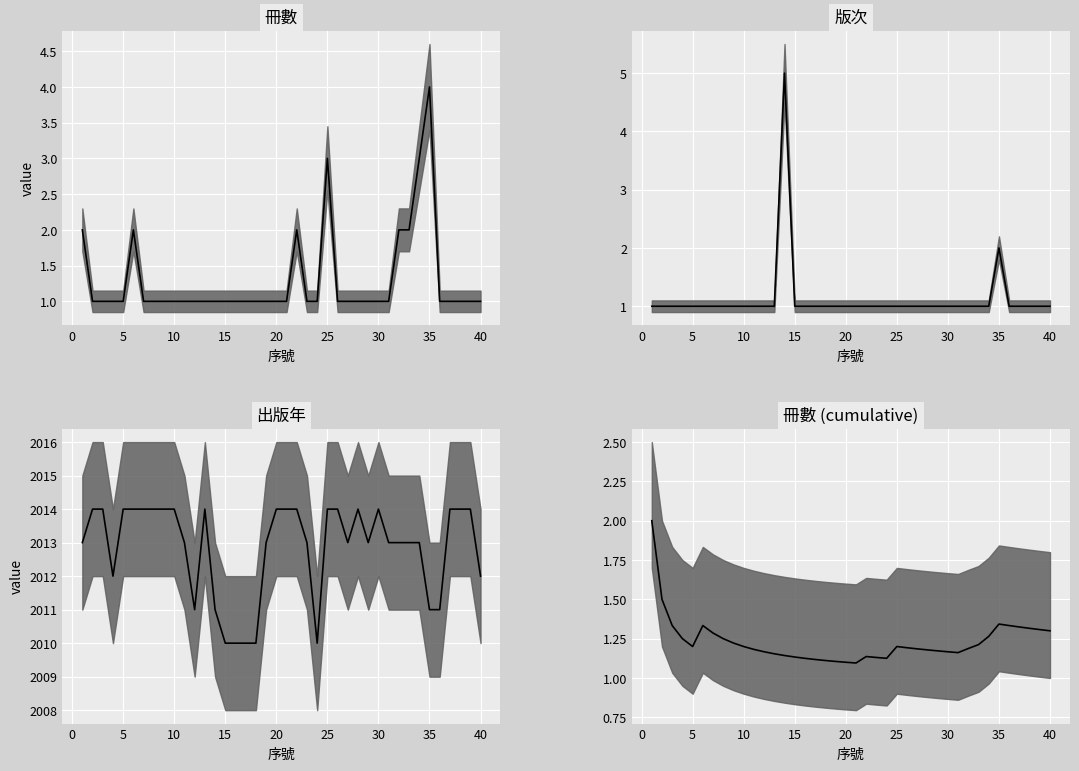

Rank the series at 30 from highest to lowest value.

出版年 median, 冊數 (cumulative) median, 冊數 median, 版次 median